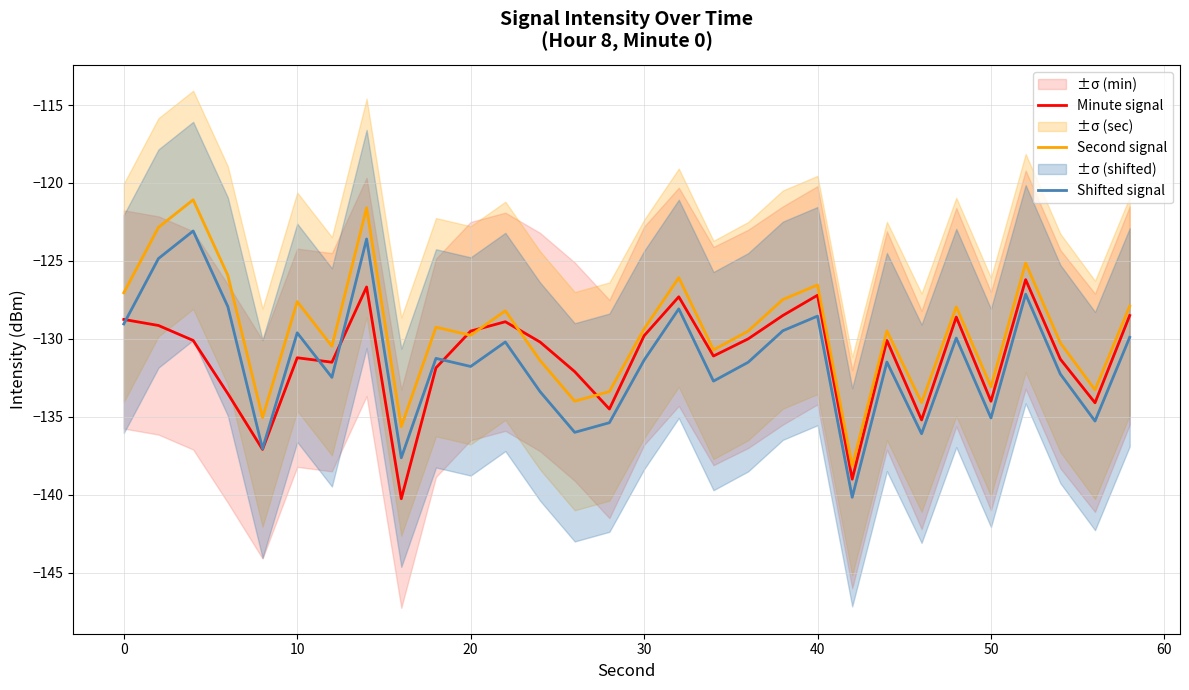

True or false: Shifted signal and Second signal intersect in this chart.

False